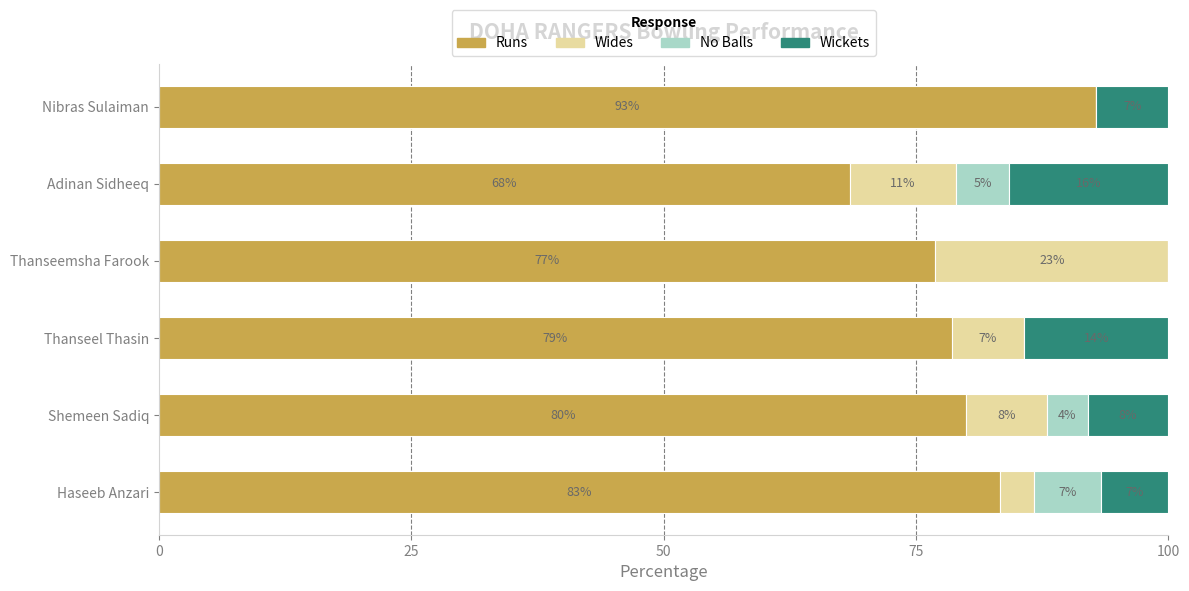

What are all the series names shown in the legend?

Runs, Wides, No Balls, Wickets